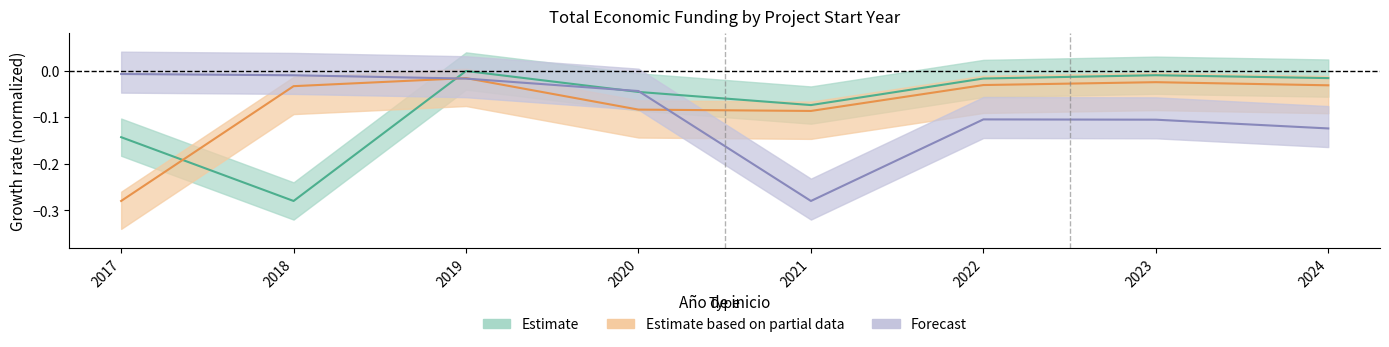

Is the value of Estimate based on partial data at 2017 greater than the value of Estimate at 2022?

No